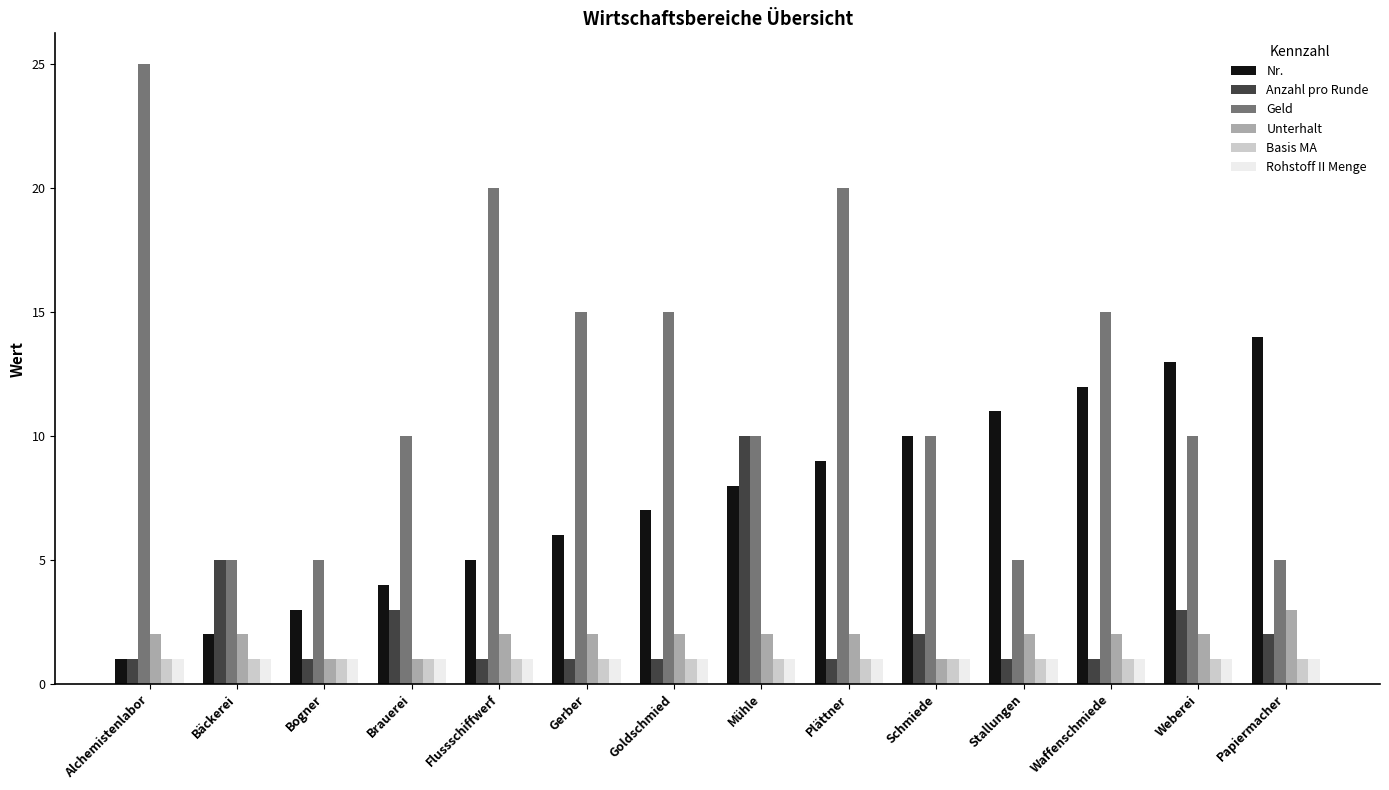

What position from the right is Brauerei?

11